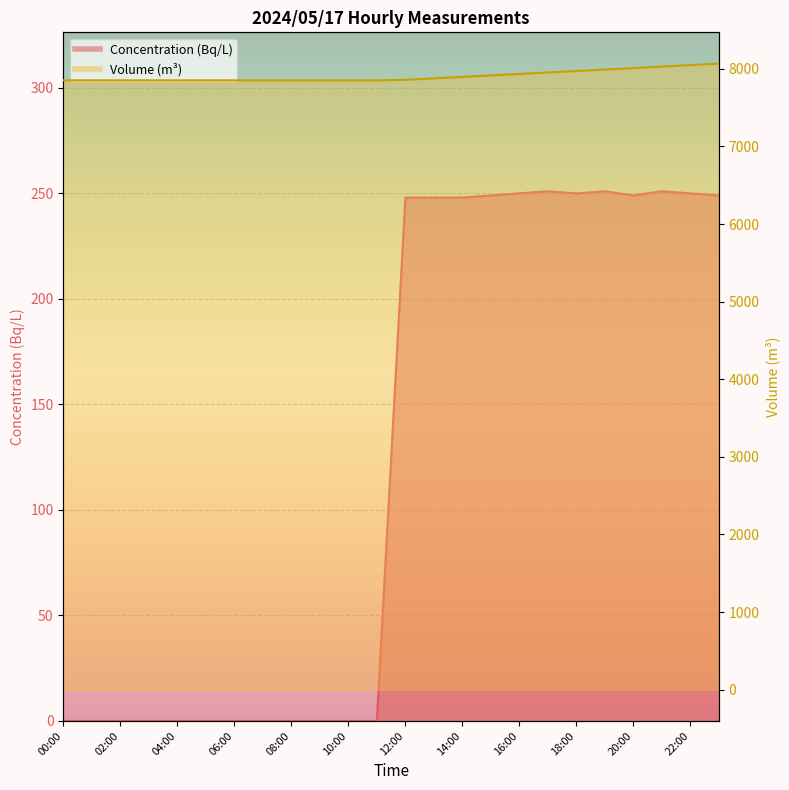

What are all the series names shown in the legend?

Concentration (Bq/L), Volume (m3)